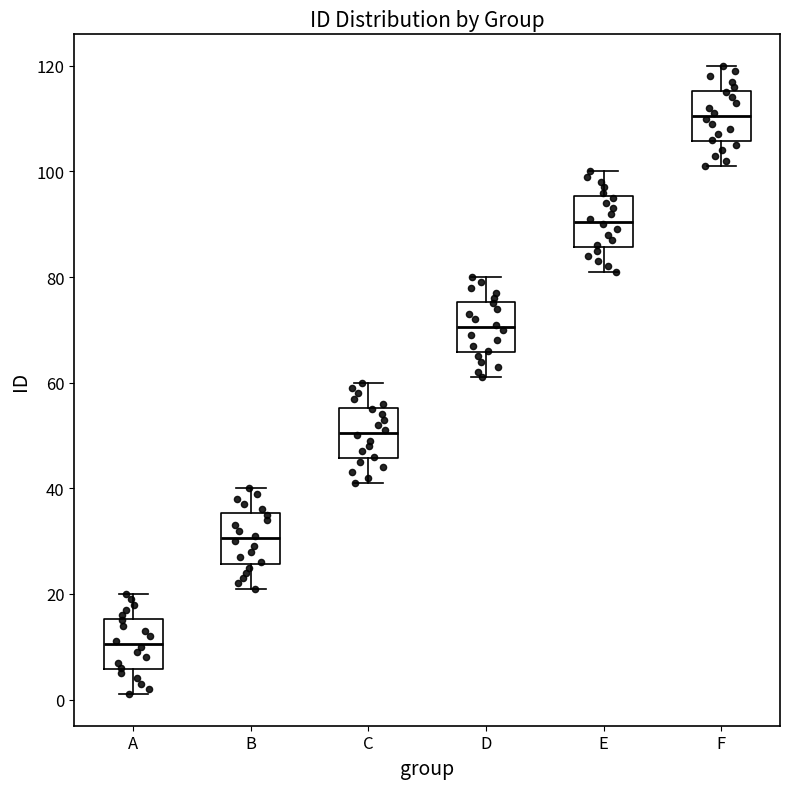

Where does the lower whisker of the box for C end on the y-axis? The values are not printed on the chart, so give them approximately, as read against the axis.

42